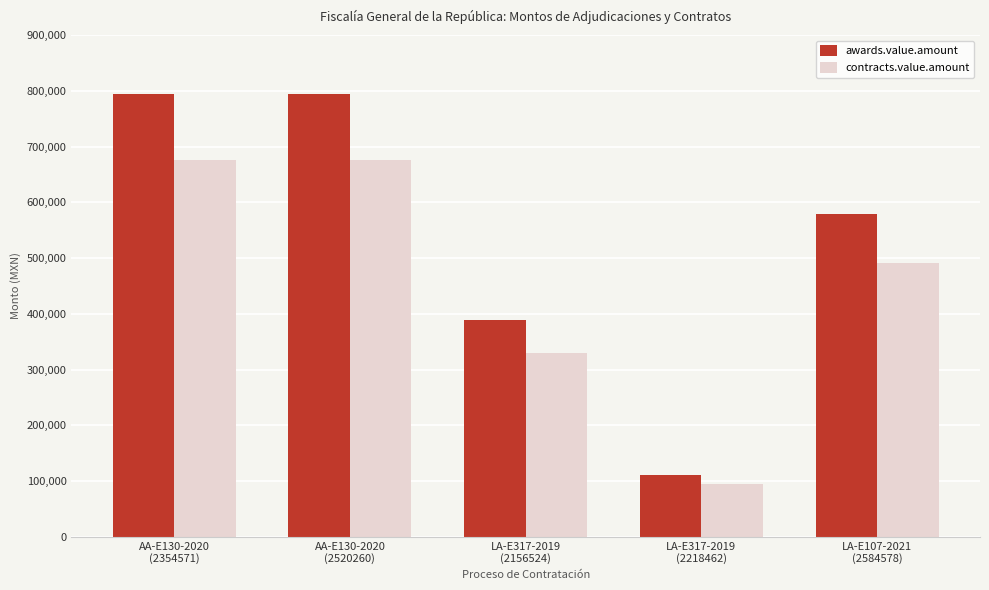

True or false: awards.value.amount has a value of 578234.6 at LA-E107-2021
(2584578).

True